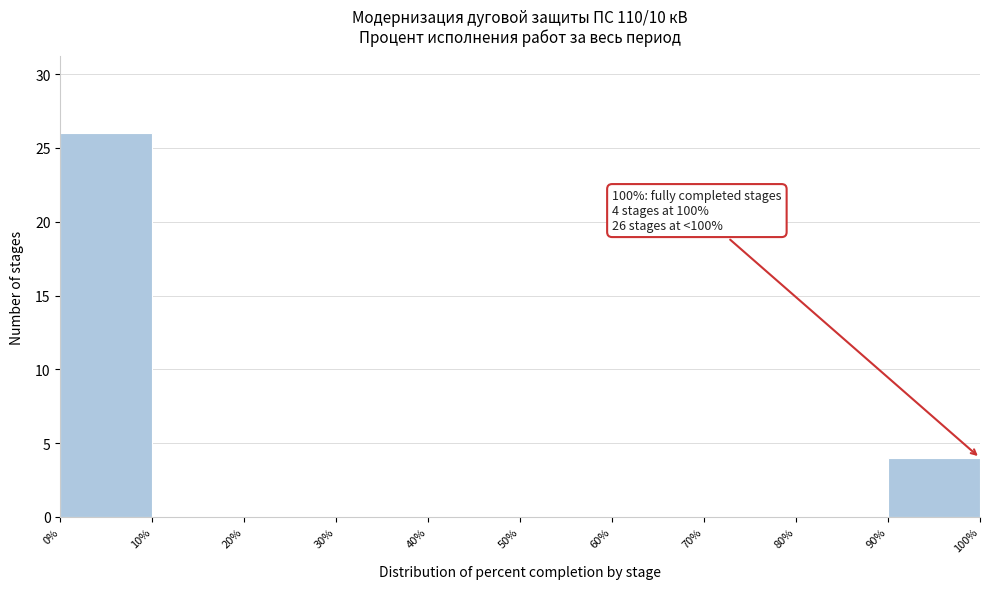

Over which range of the x-axis is the bar tallest?

0% to 10%